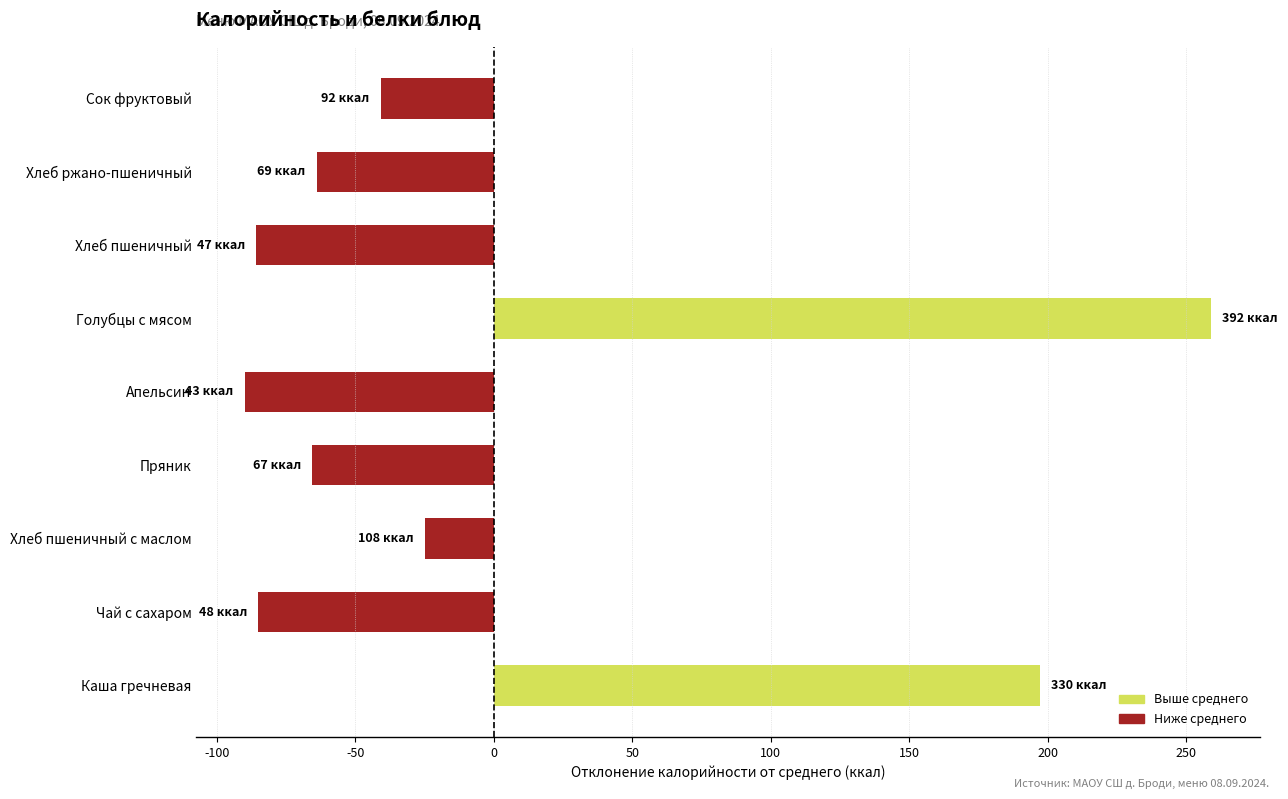

What is the approximate value at Каша гречневая?

197.1